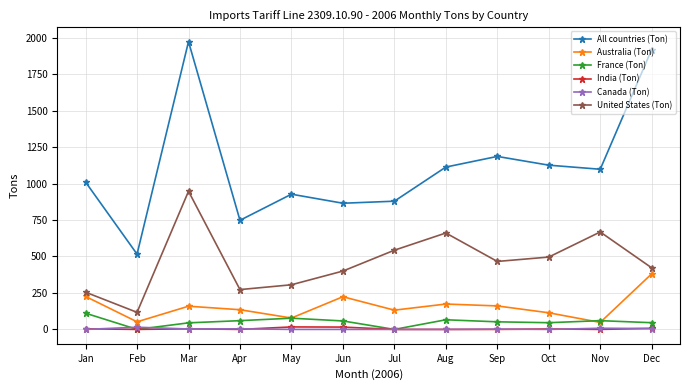

Which series has the largest total across all categories?

All countries (Ton)